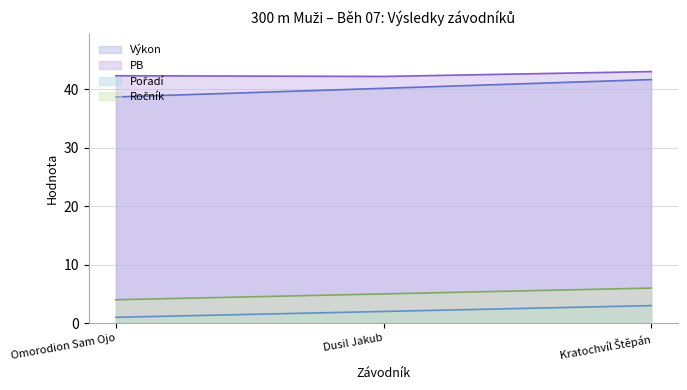

How many series are shown in this chart?

4